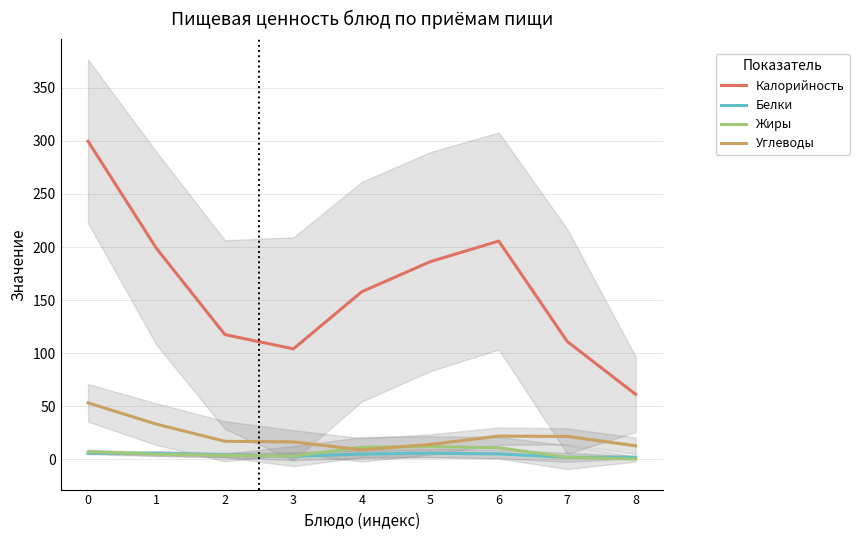

What are all the series names shown in the legend?

Калорийность, Белки, Жиры, Углеводы